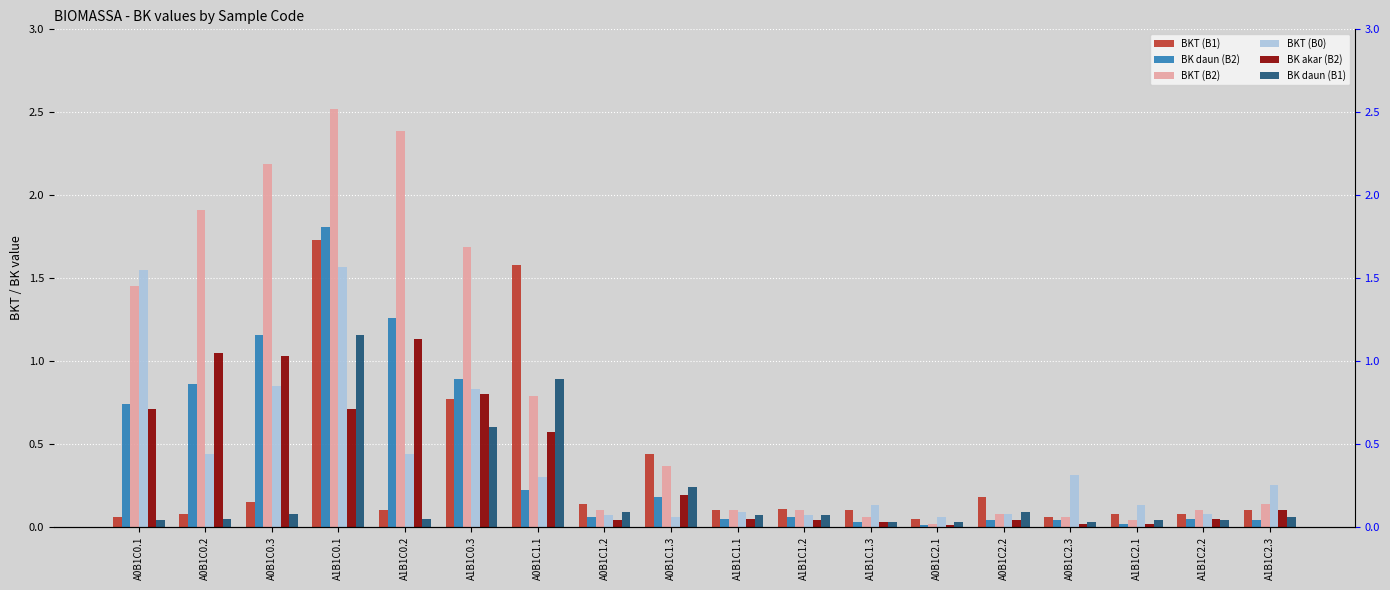

Is it true that BK daun (B2) equals 0.0 at A1B1C2.1?

True